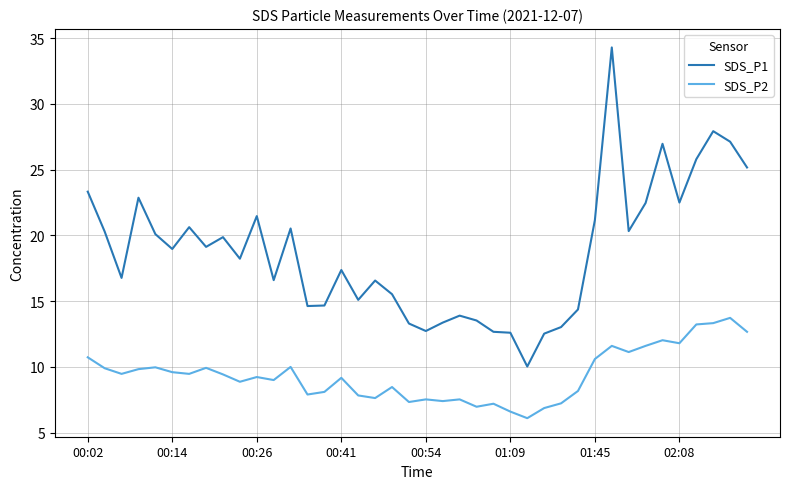

Rank the series by their maximum value, from highest to lowest.

SDS_P1, SDS_P2